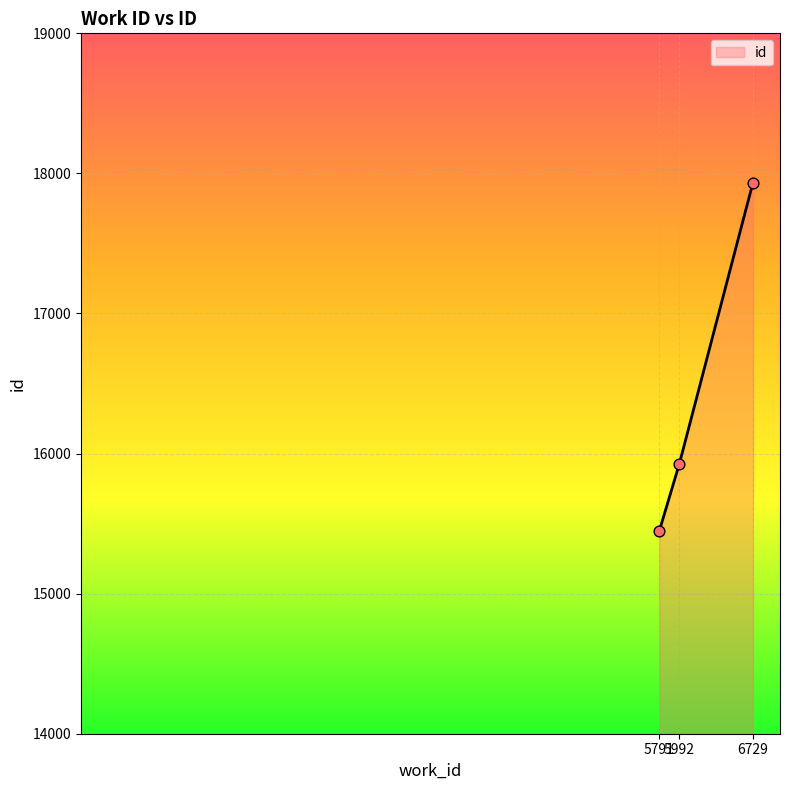

What is the change in value from 5791 to 5992?

+480